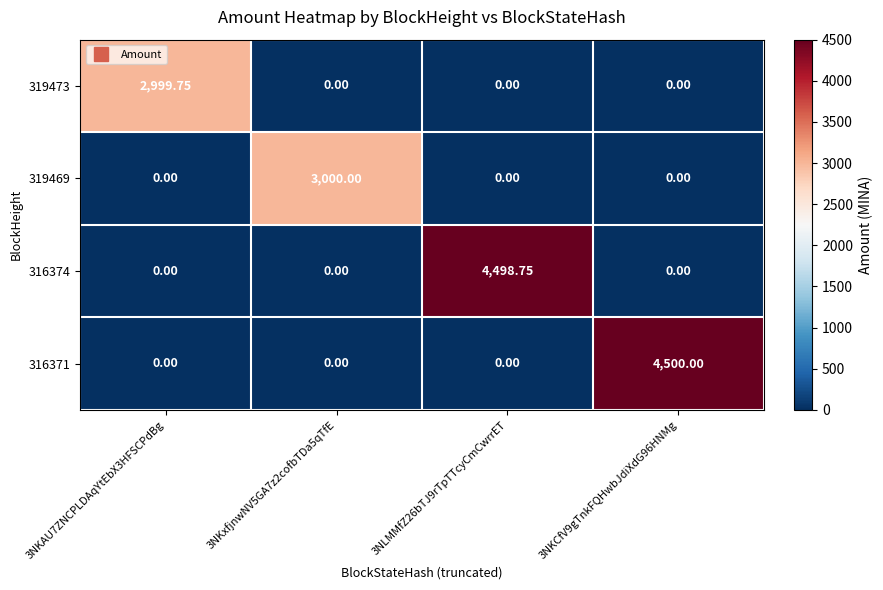

List the series in order of their peak value, highest first.

316371, 316374, 319469, 319473